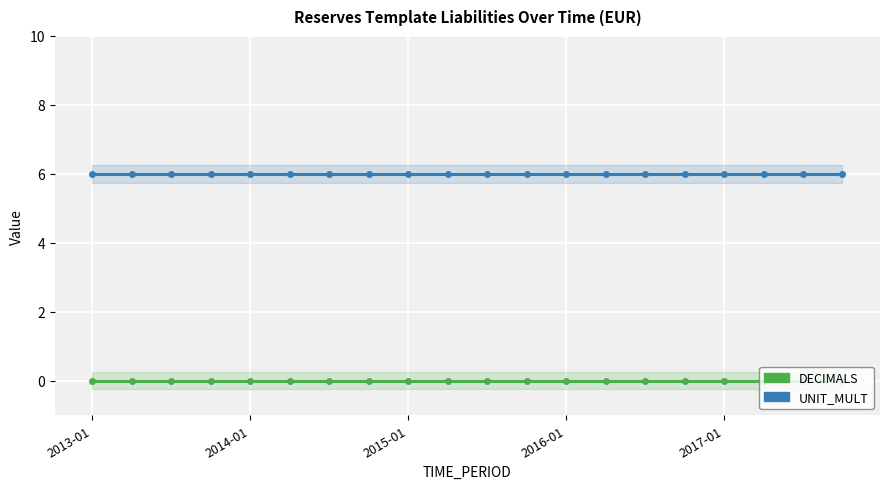

At which label does DECIMALS reach its minimum?

2013-01